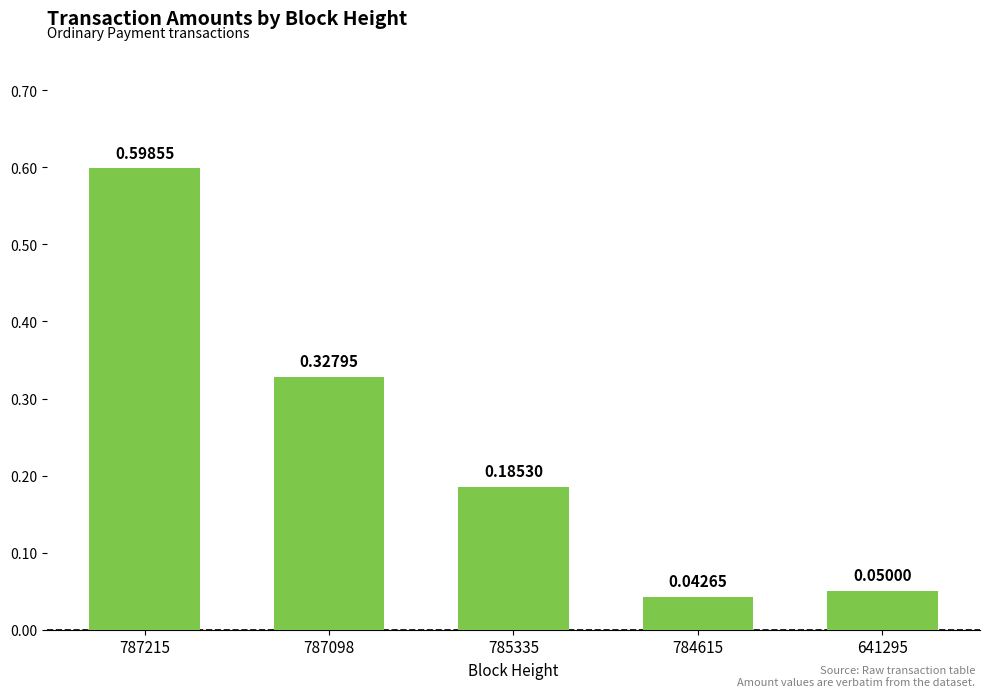

List the labels in order of value, largest first.

787215, 787098, 785335, 641295, 784615